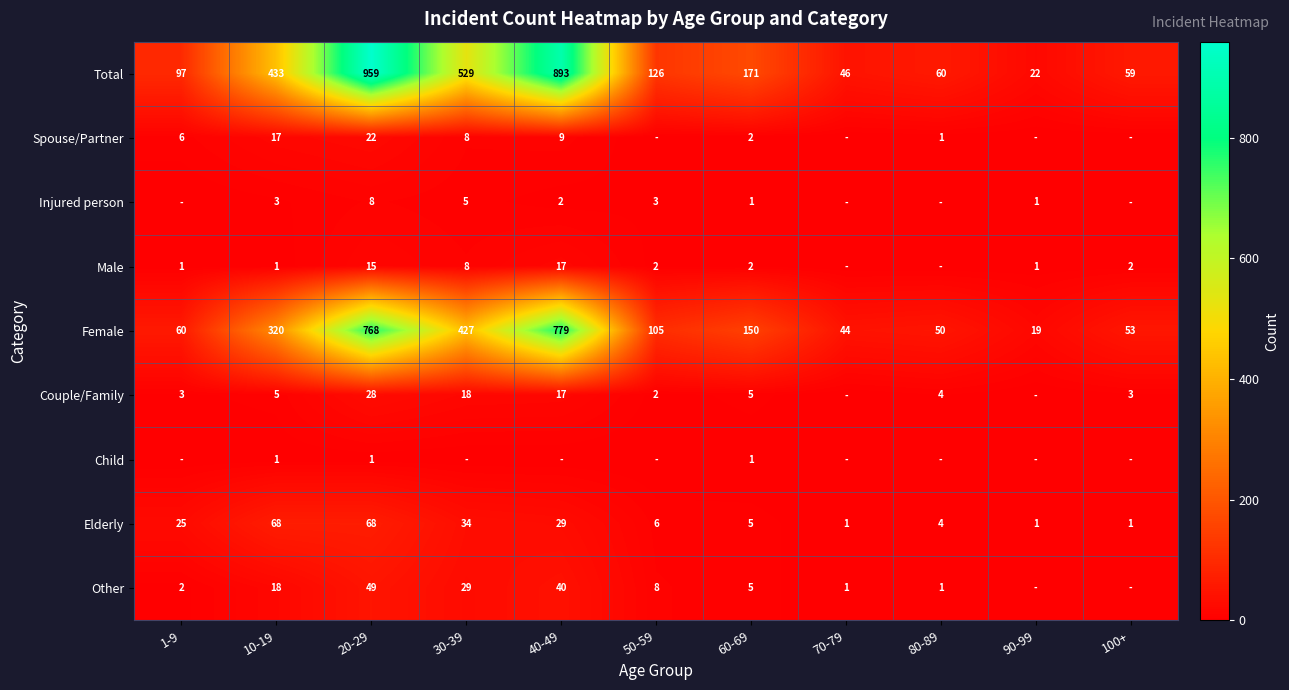

What is the average value of the Total series?

309